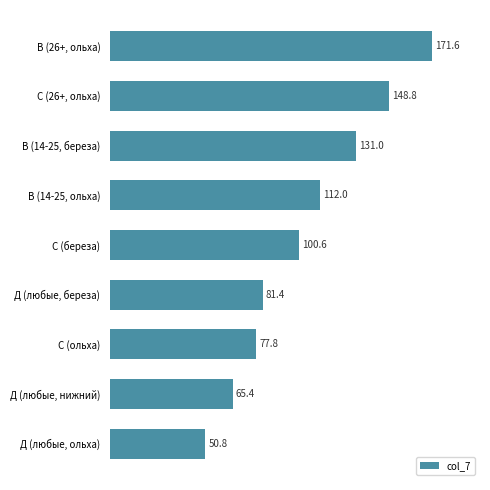

Rank the categories by value from highest to lowest.

В (26+, ольха), С (26+, ольха), В (14-25, береза), В (14-25, ольха), С (береза), Д (любые, береза), С (ольха), Д (любые, нижний), Д (любые, ольха)